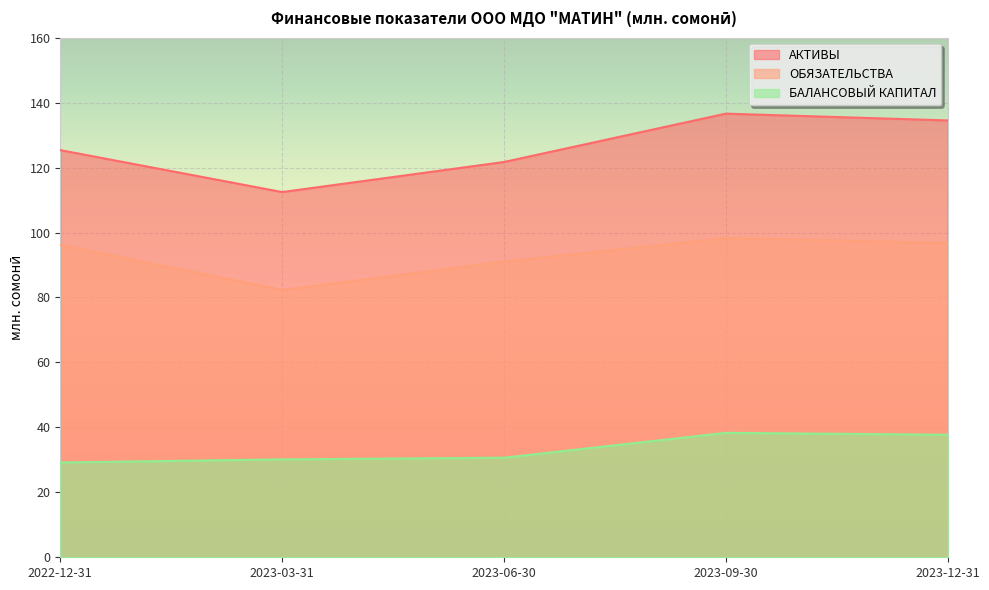

What are all the series names shown in the legend?

АКТИВЫ, ОБЯЗАТЕЛЬСТВА, БАЛАНСОВЫЙ КАПИТАЛ